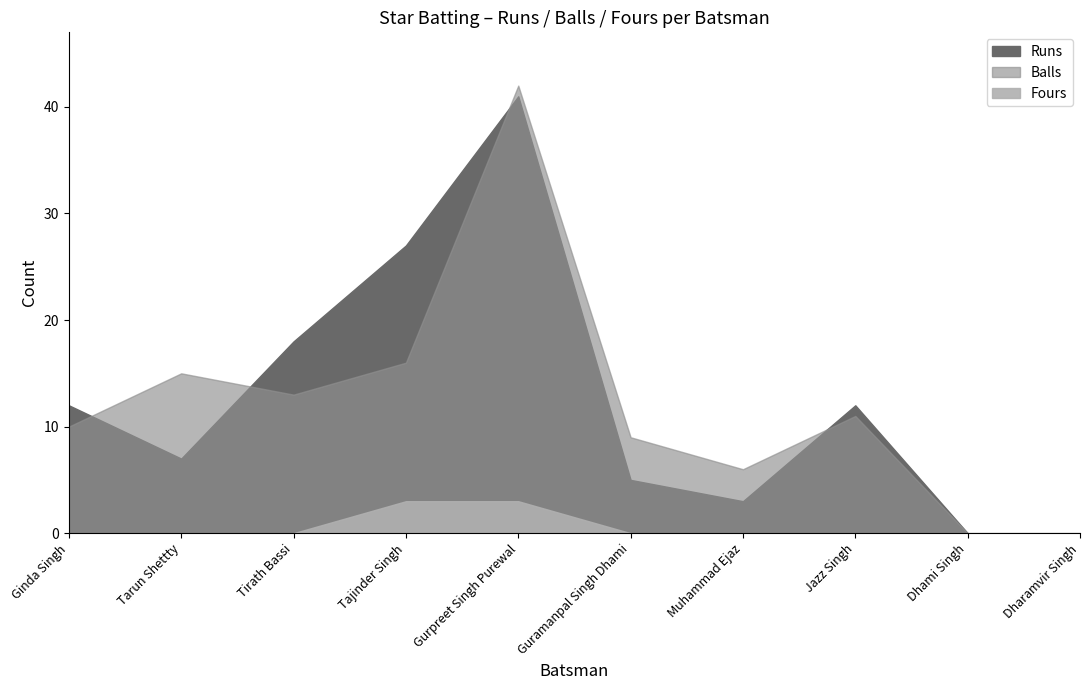

Which series ends up on top after the final intersection of Runs and Balls?

Runs